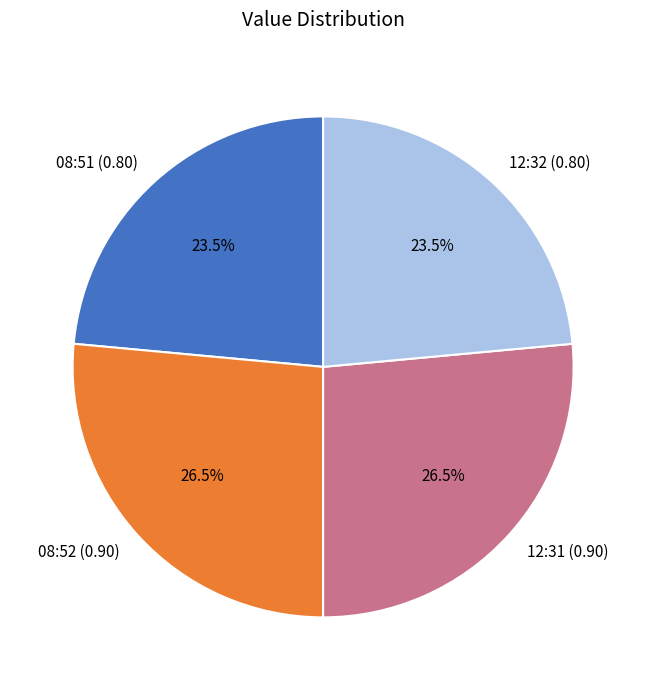

Does any single category account for the majority?

No